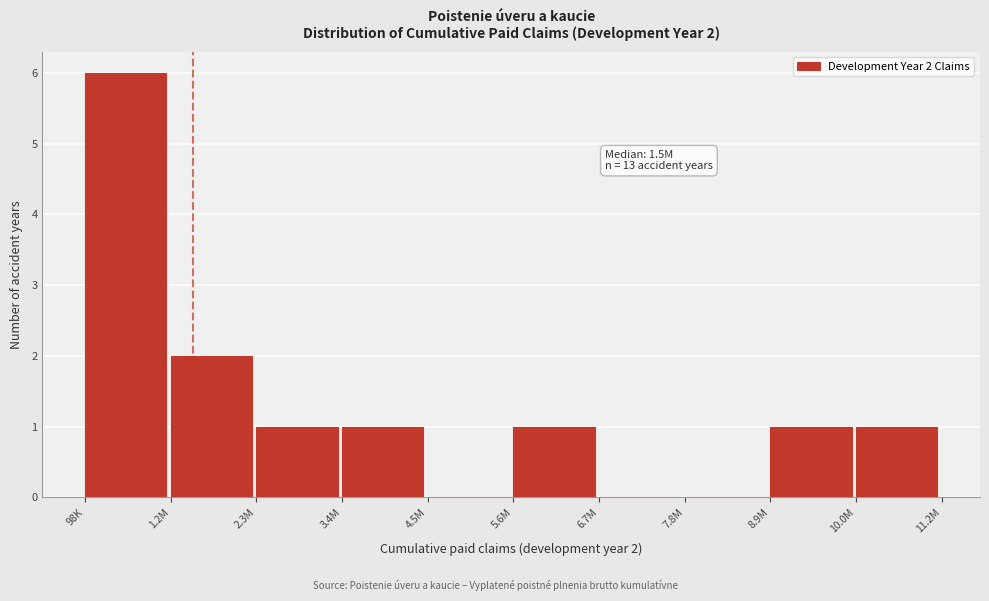

Reading left to right, transcribe all the data shown in this chart.

98K=6	1.2M=2	2.3M=1	3.4M=1	4.5M=0	5.6M=1	6.7M=0	7.8M=0	8.9M=1	10.0M=1